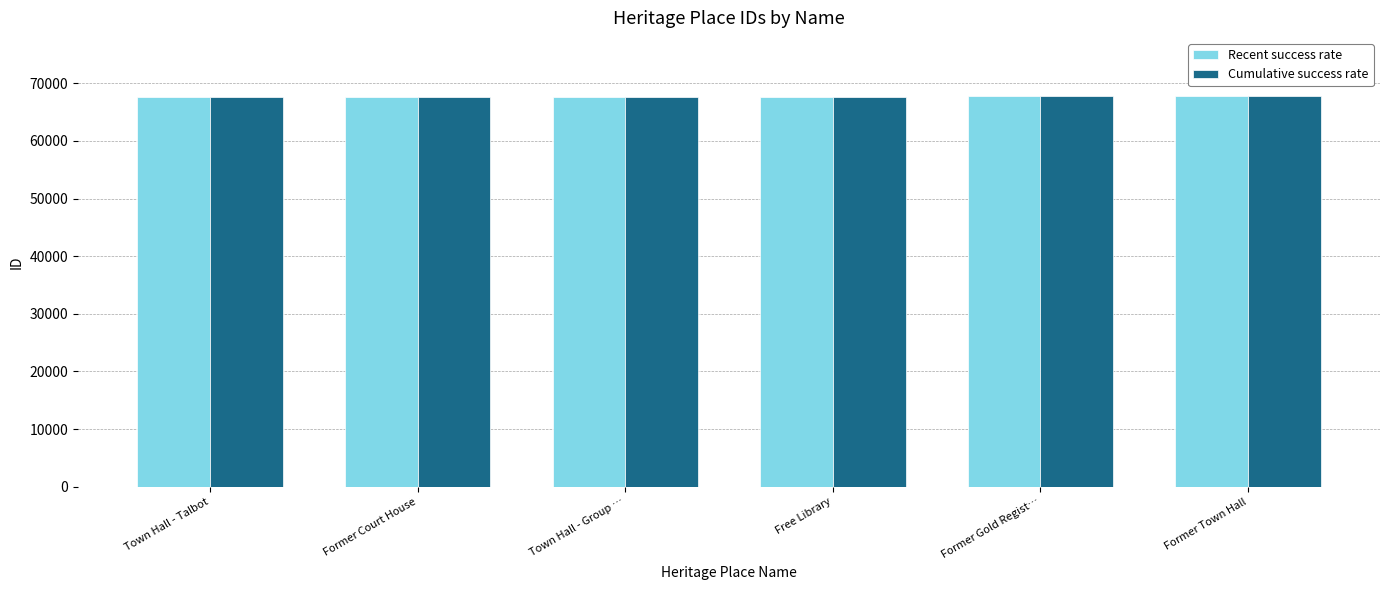

What is the difference between the second highest and second lowest values in the Cumulative success rate series?

27